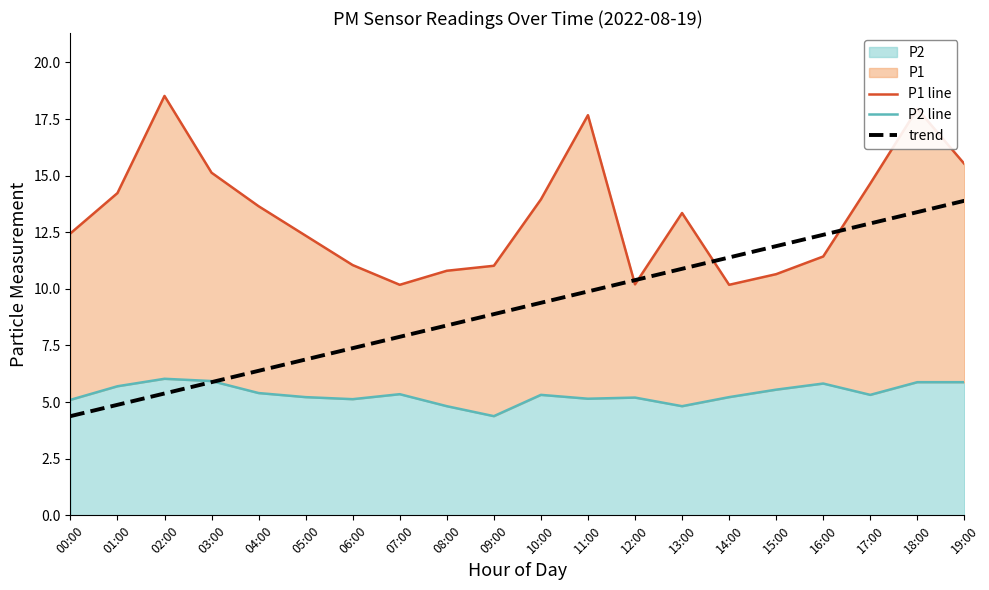

True or false: P1 line has a value of 10.8 at 08:00.

True